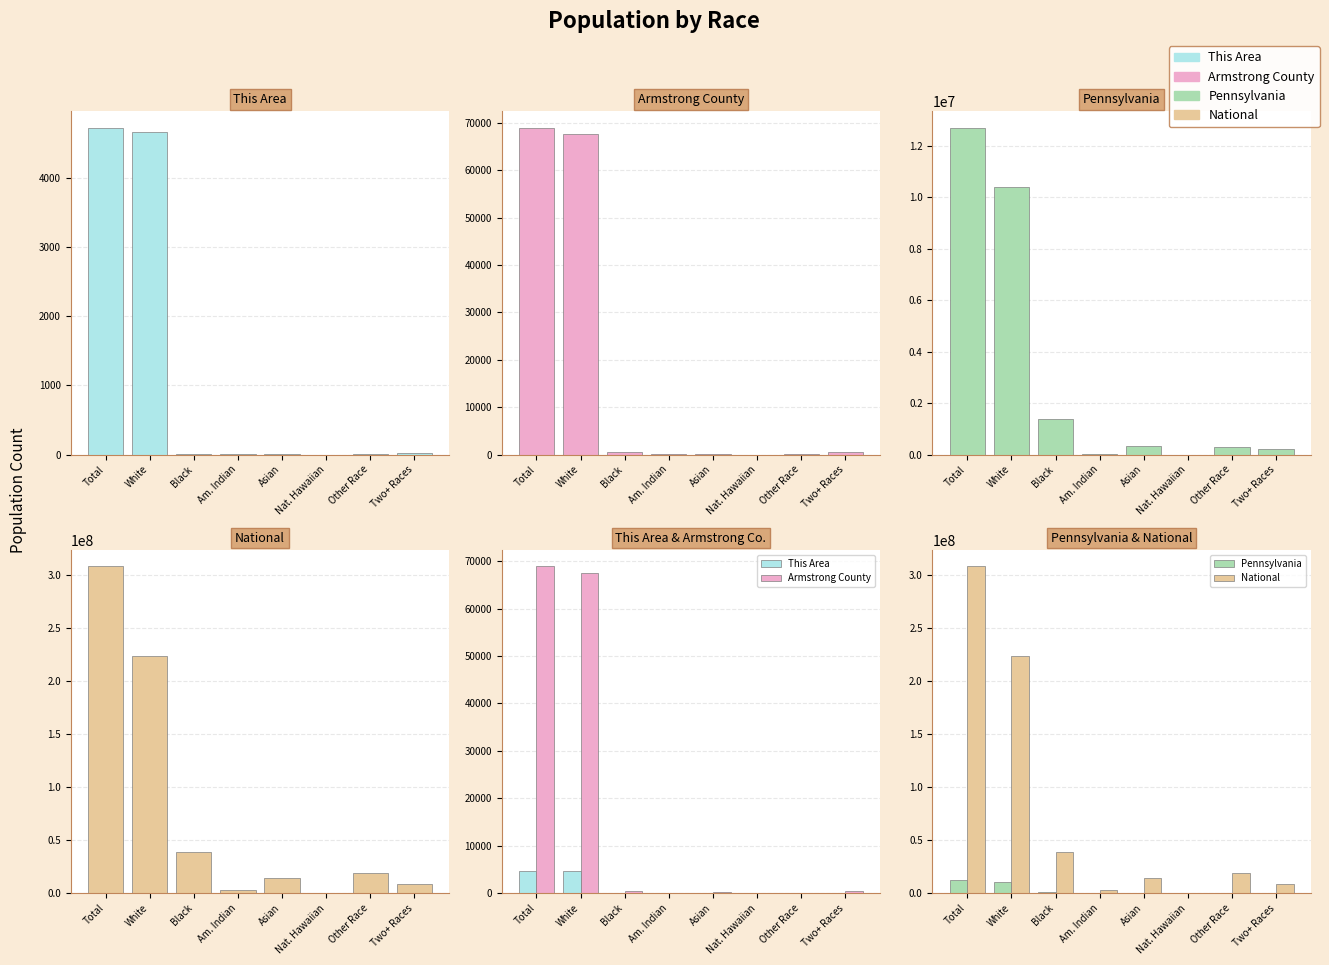

What is the spread (max minus min) of values at Nat. Hawaiian?

540012